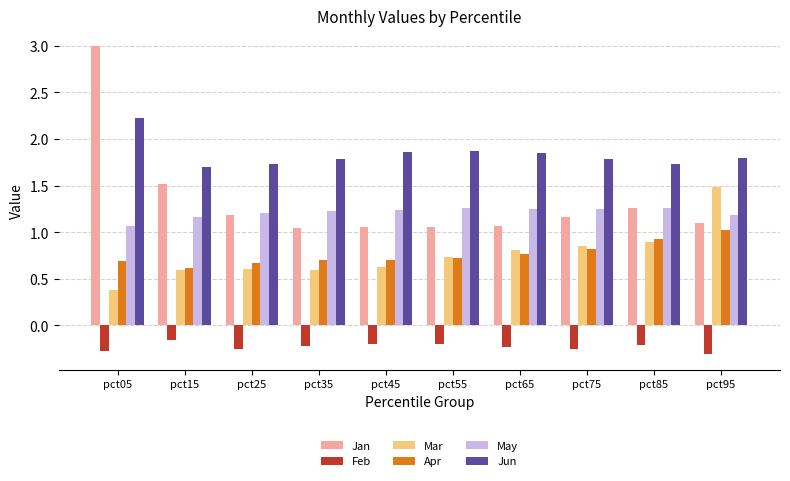

Which series changed the most between pct05 and pct15?

Jan